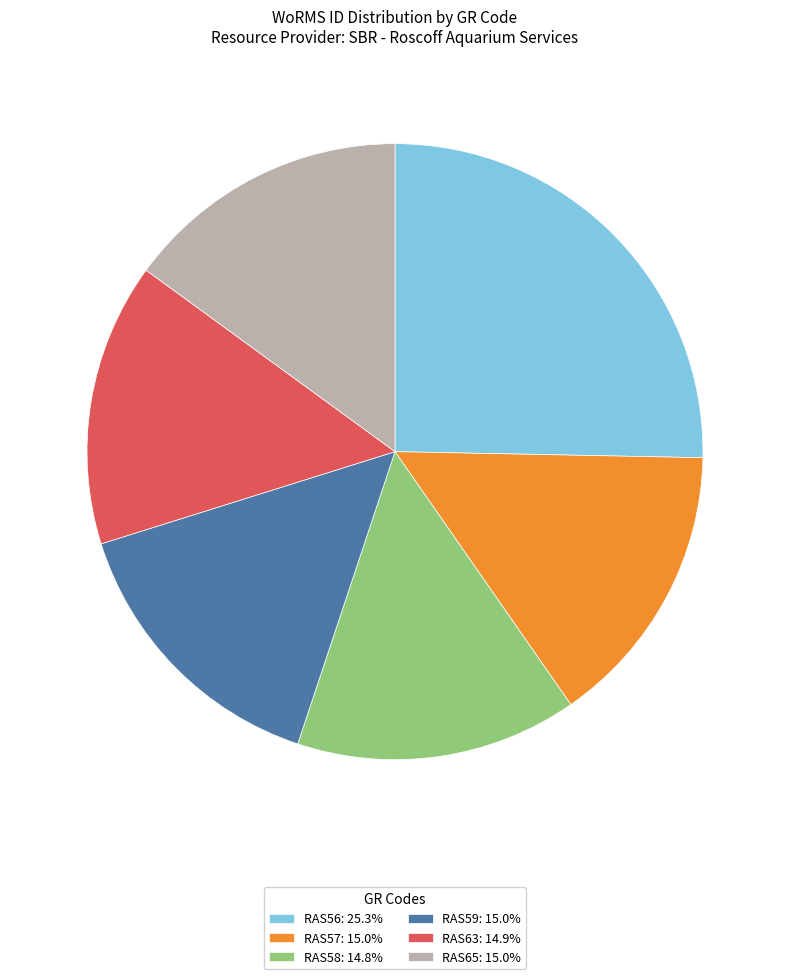

The RAS59 slice represents 15% of the pie. True or false?

True